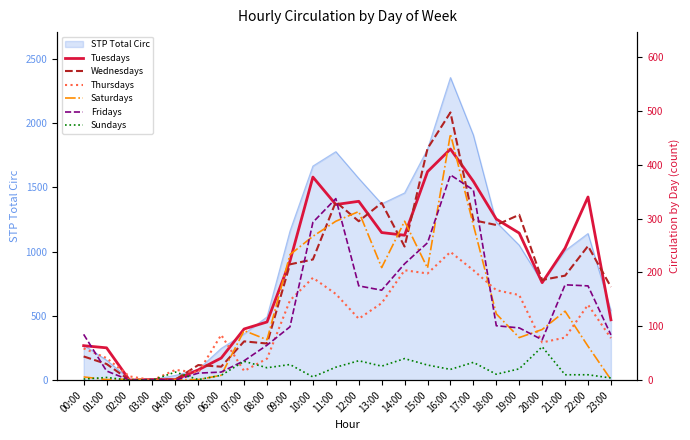

What is the sum of all Sundays values?

450